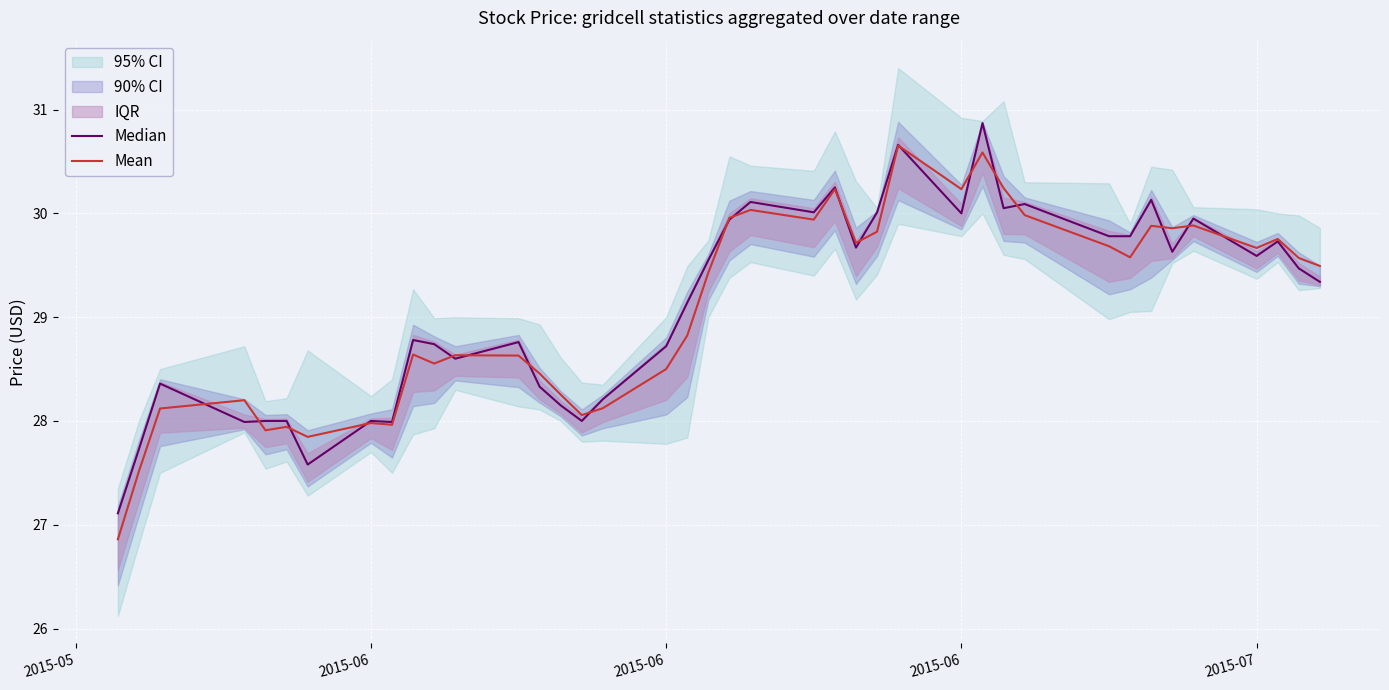

True or false: Median has a value of 29.6 at 2015-07.

True